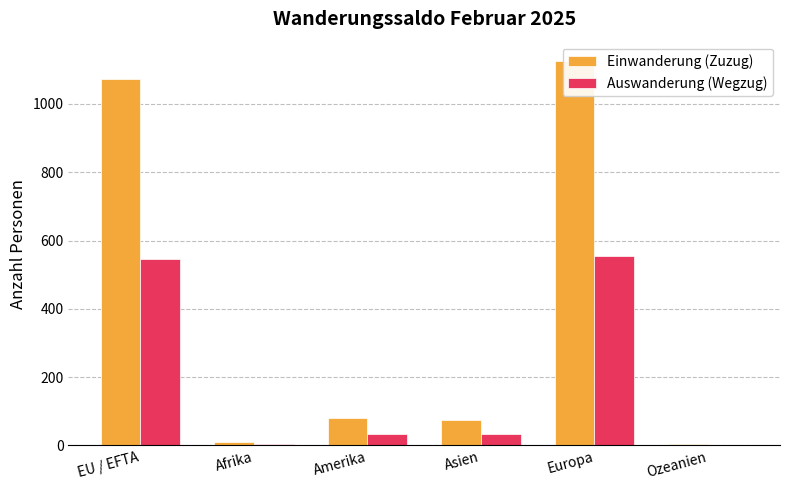

How many groups of bars are there?

6